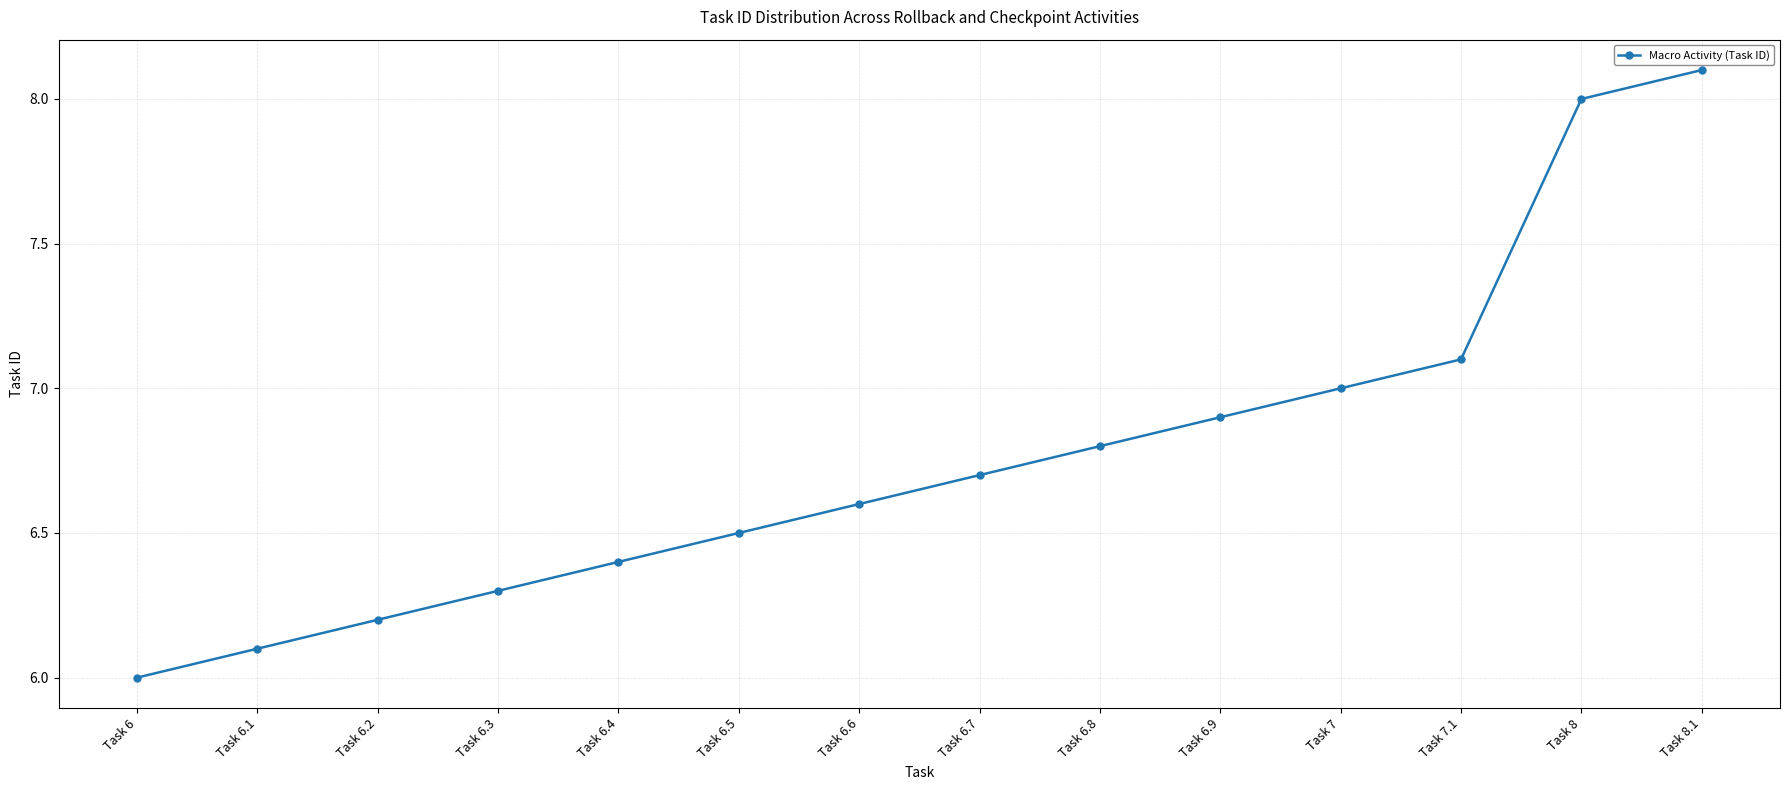

Rank the categories by value from highest to lowest.

Task 8.1, Task 8, Task 7.1, Task 7, Task 6.9, Task 6.8, Task 6.7, Task 6.6, Task 6.5, Task 6.4, Task 6.3, Task 6.2, Task 6.1, Task 6